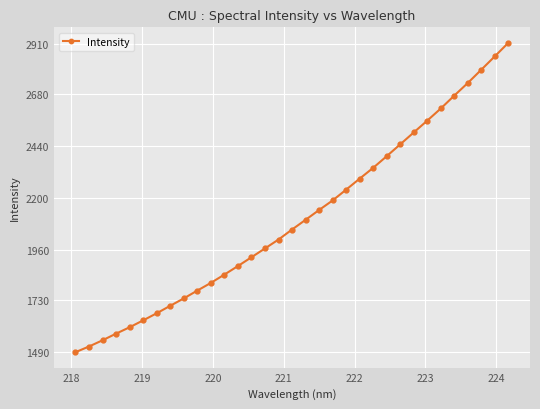

Reading right to left, list all the values displayed in this chart.

2913.7	2851.5	2789.9	2728.7	2670.6	2611.0	2555.3	2500.7	2445.9	2391.3	2337.7	2287.9	2237.1	2187.4	2143.4	2098.1	2053.4	2007.2	1966.3	1925.6	1885.1	1845.8	1807.4	1772.1	1736.0	1702.0	1667.5	1634.9	1603.1	1573.6	1543.1	1514.4	1488.2